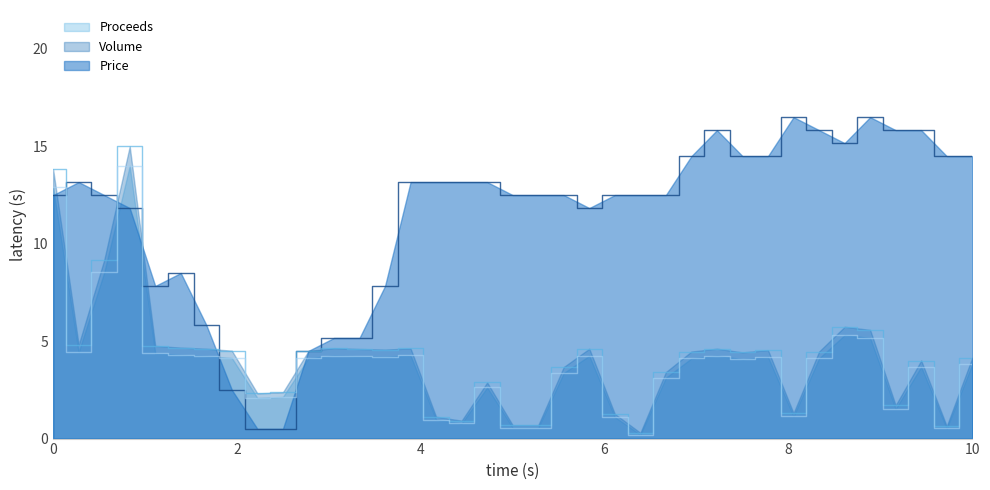

What is the maximum value for Price?

16.5